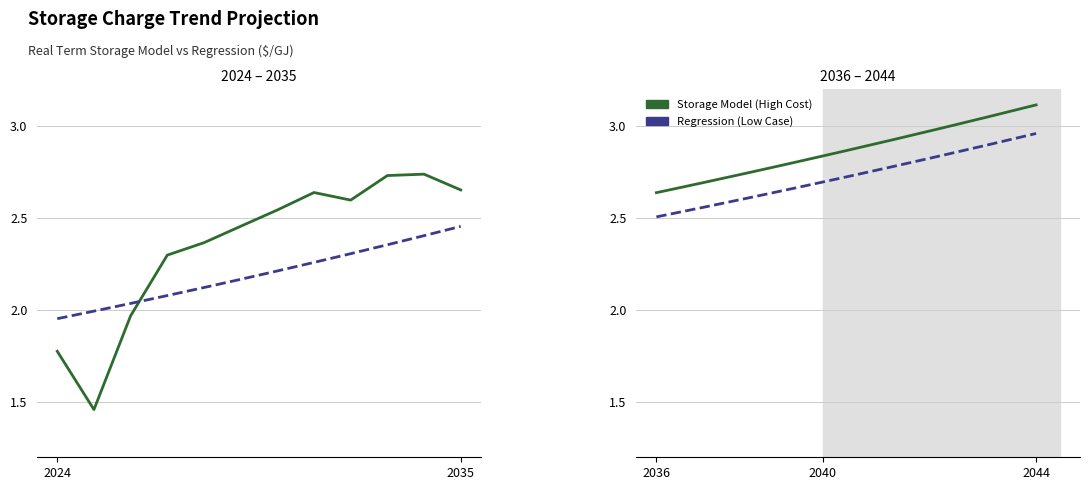

How many lines are shown in the chart?

2